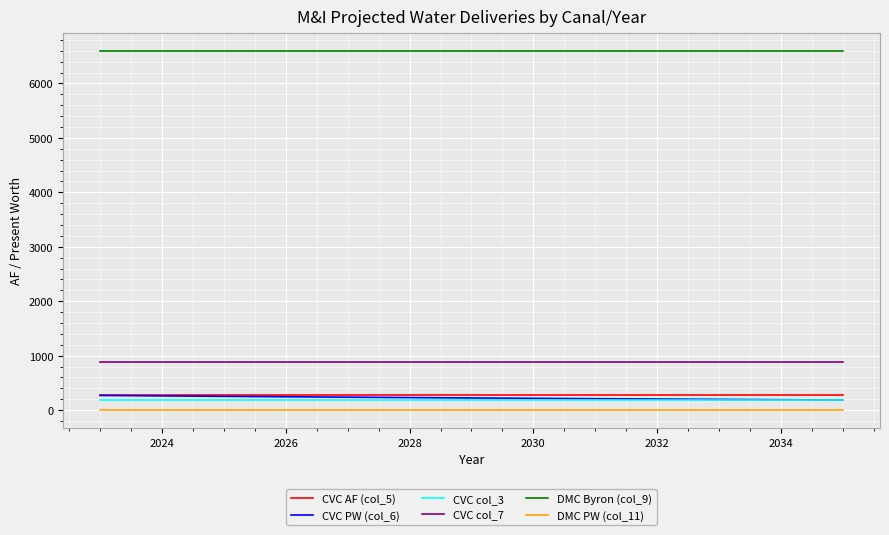

What is the maximum value for CVC col_7?

884.3